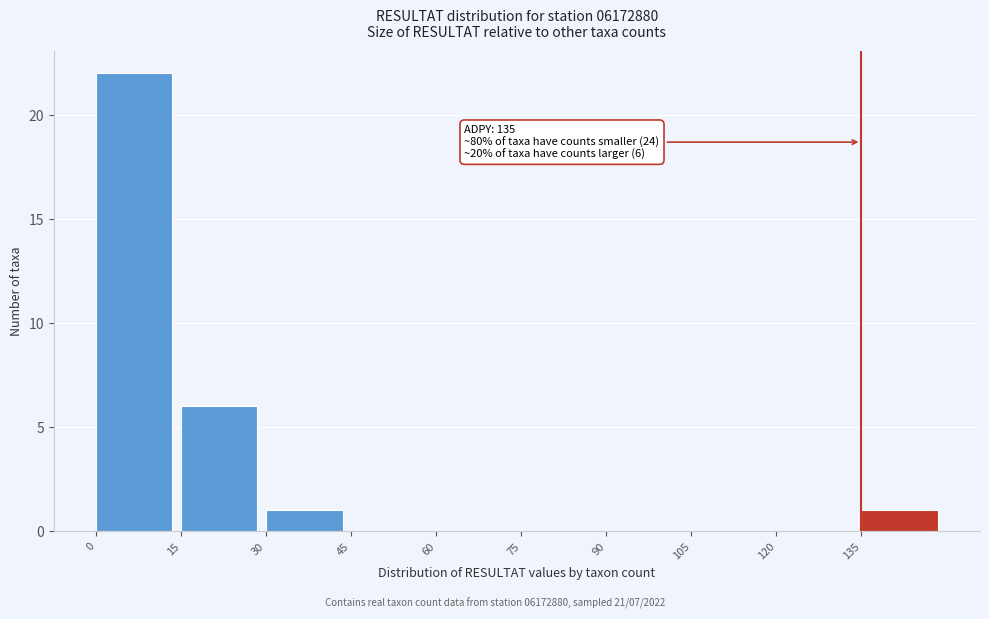

Over which range of the x-axis is the bar tallest?

0 to 15